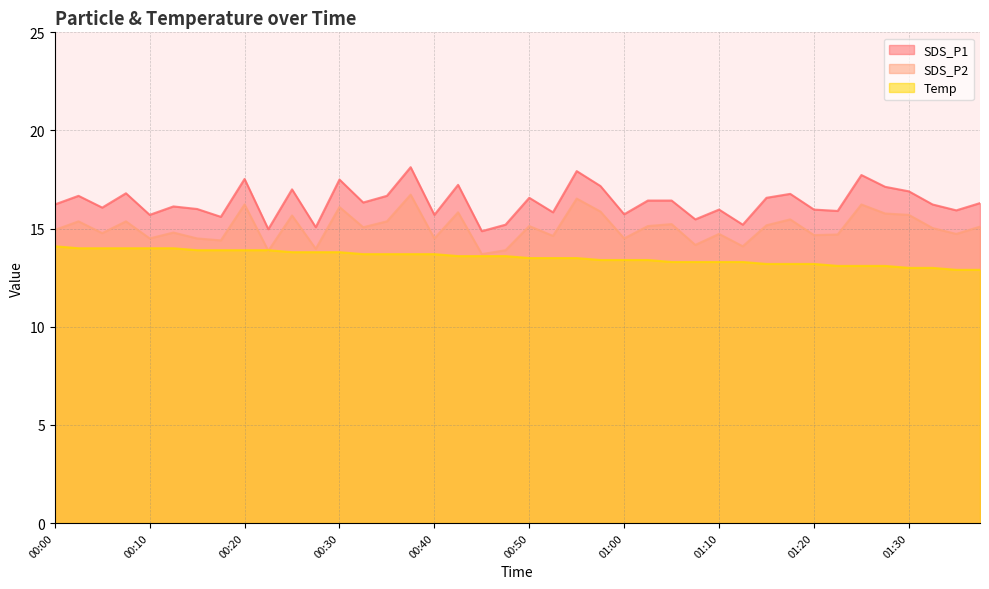

What is the label of the 40th point from the left?

01:37